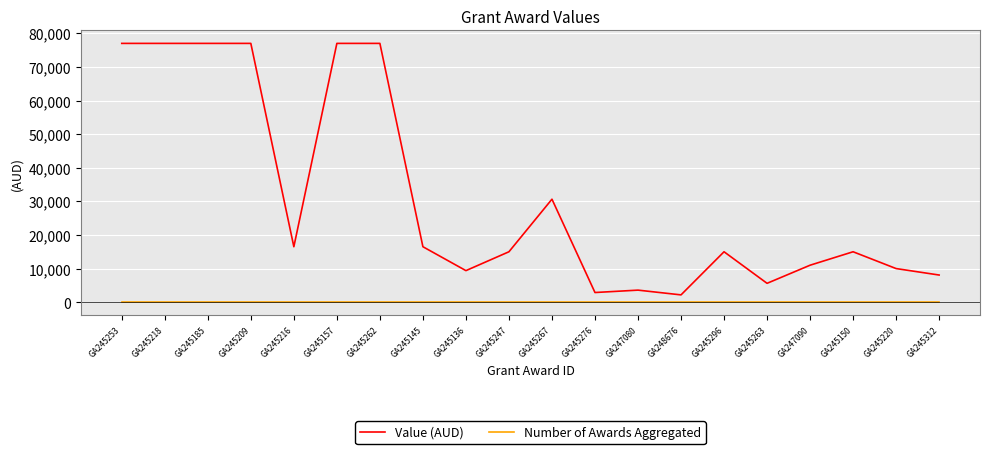

What value does the Value (AUD) series have at GA247090?

11000.0